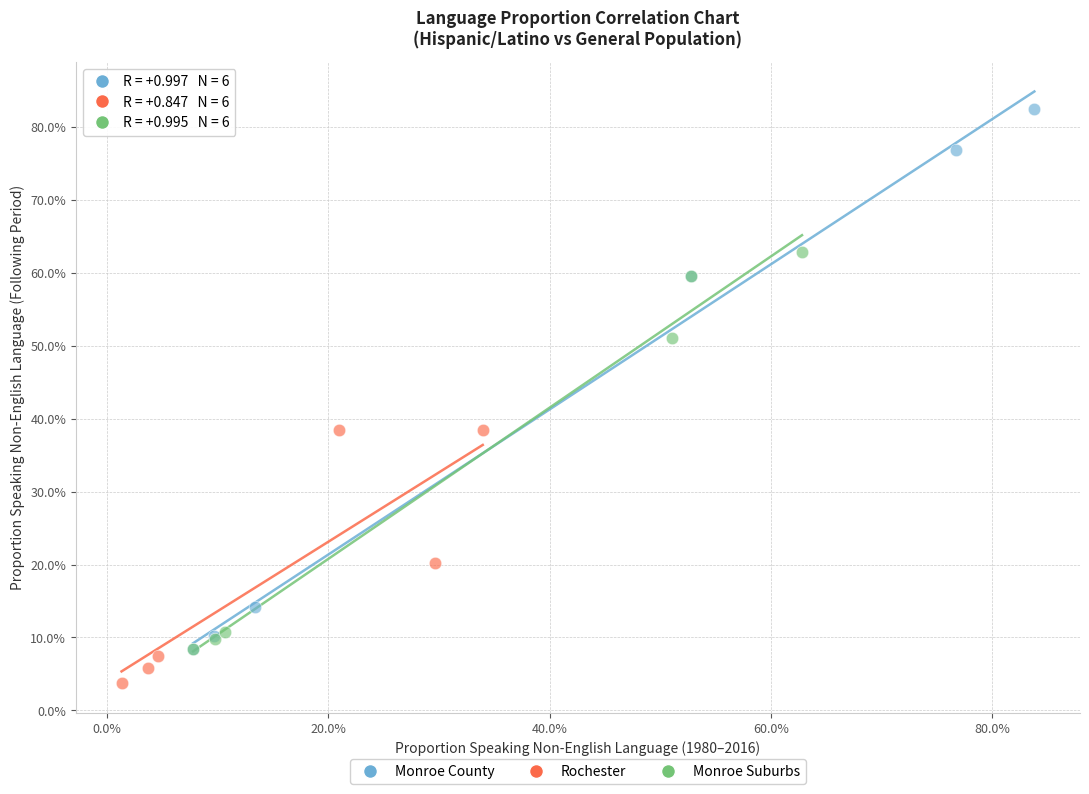

Which series contains the lowest Y value?

Rochester